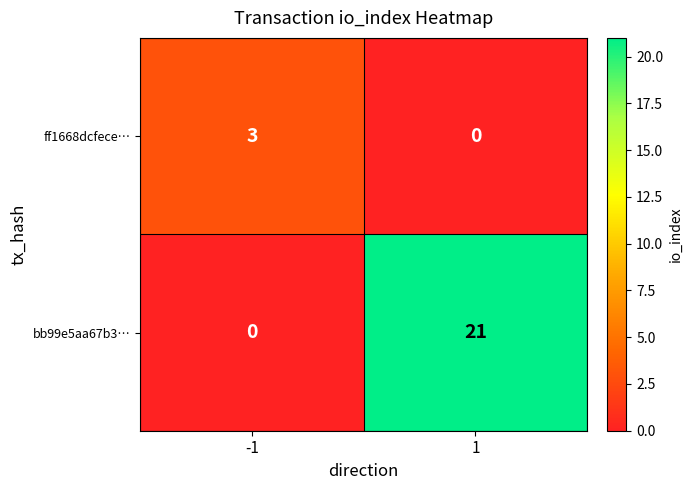

Which series has the largest range (max minus min)?

bb99e5aa67b3…